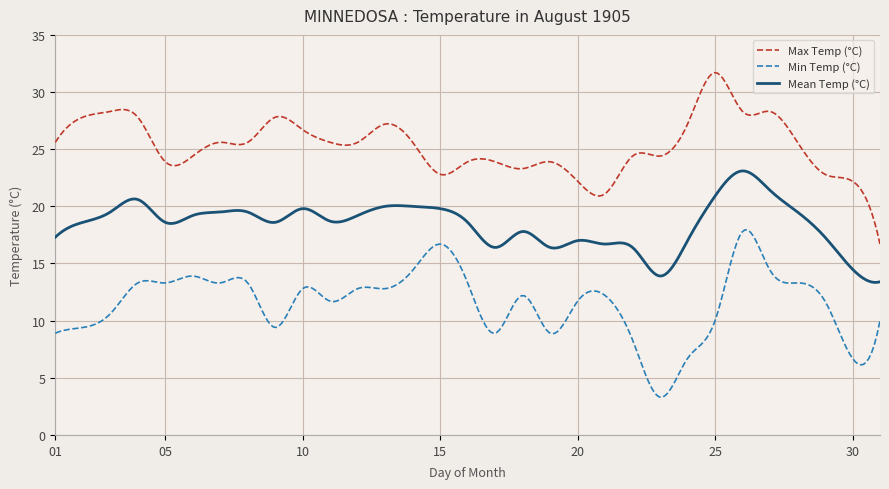

What is the difference between the maximum and minimum values in the Max Temp (°C) series?

15.0